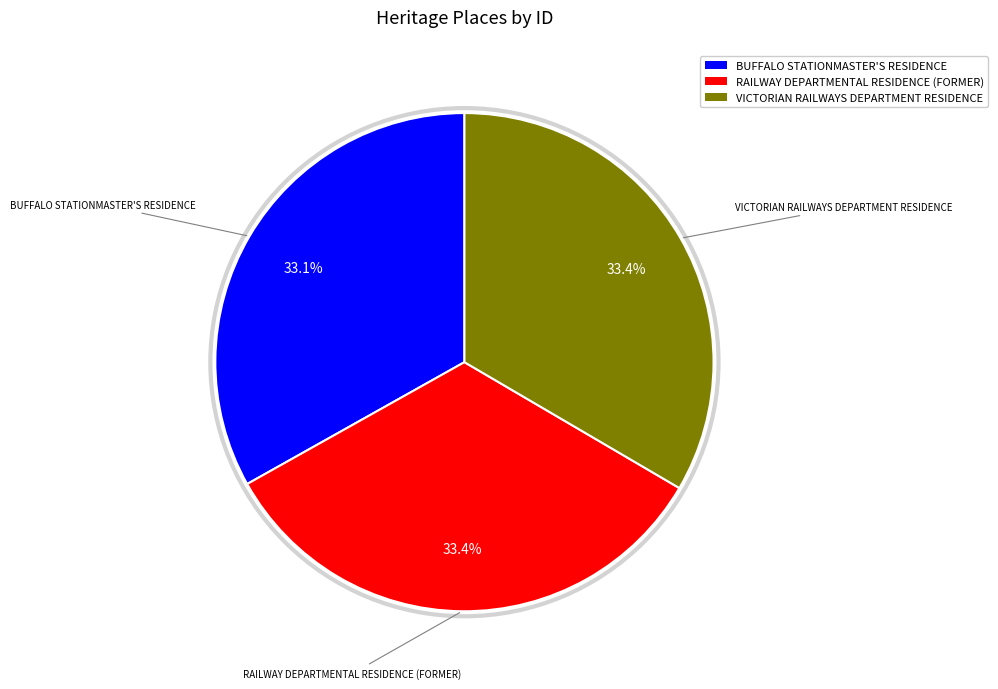

How much of the chart is everything except VICTORIAN RAILWAYS DEPARTMENT RESIDENCE?

66.6%